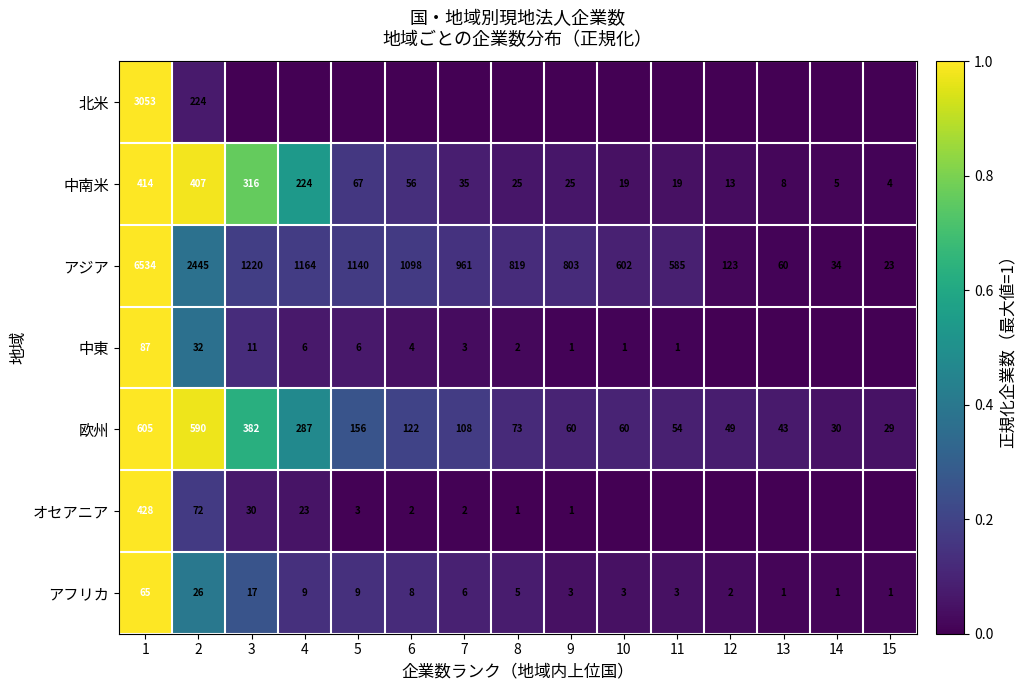

The オセアニア series shows 0.0 at 2. True or false?

False